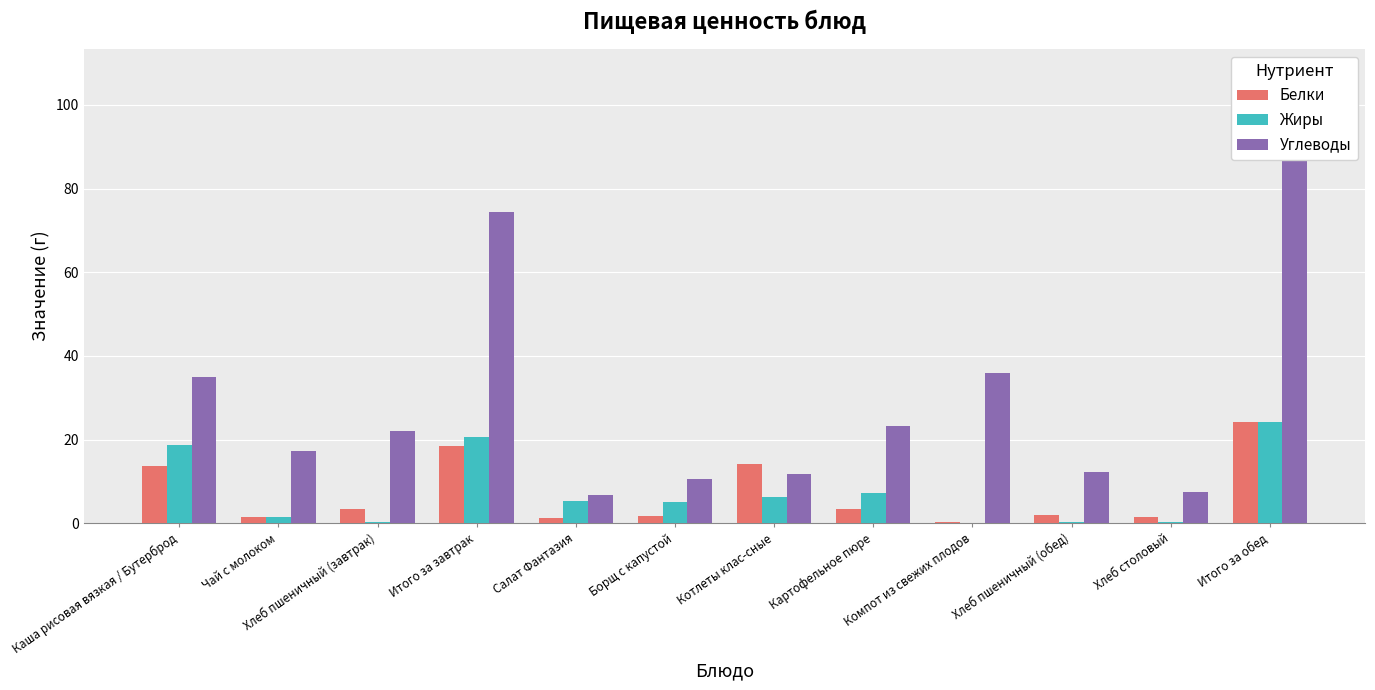

At how many categories does at least one series exceed 38?

2